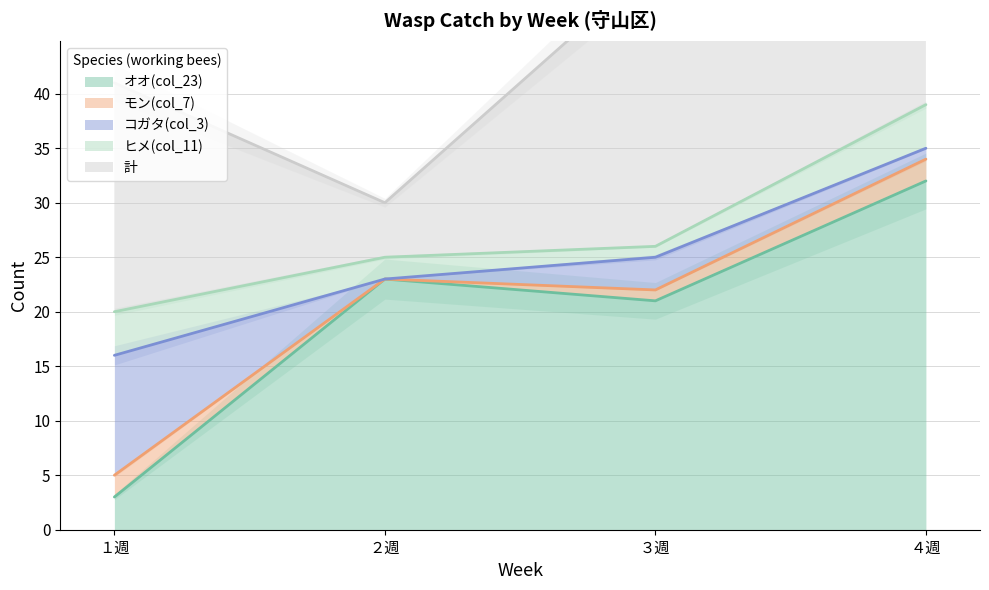

True or false: コガタ(col_3) and ヒメ(col_11) intersect in this chart.

True